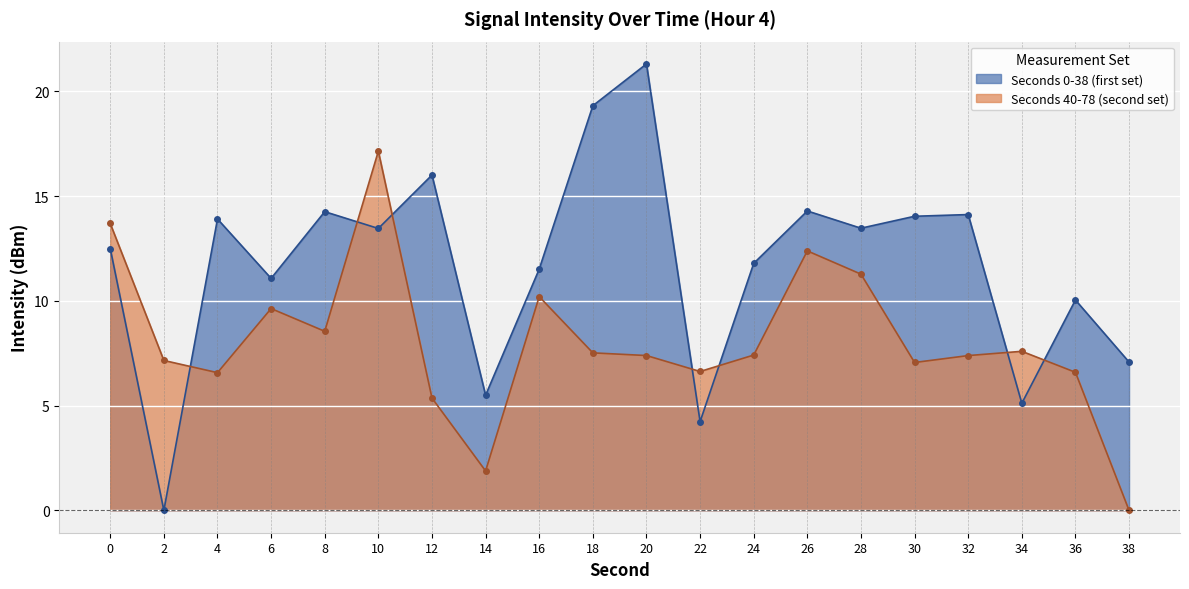

How many interior local peaks does the min1 series have?

5